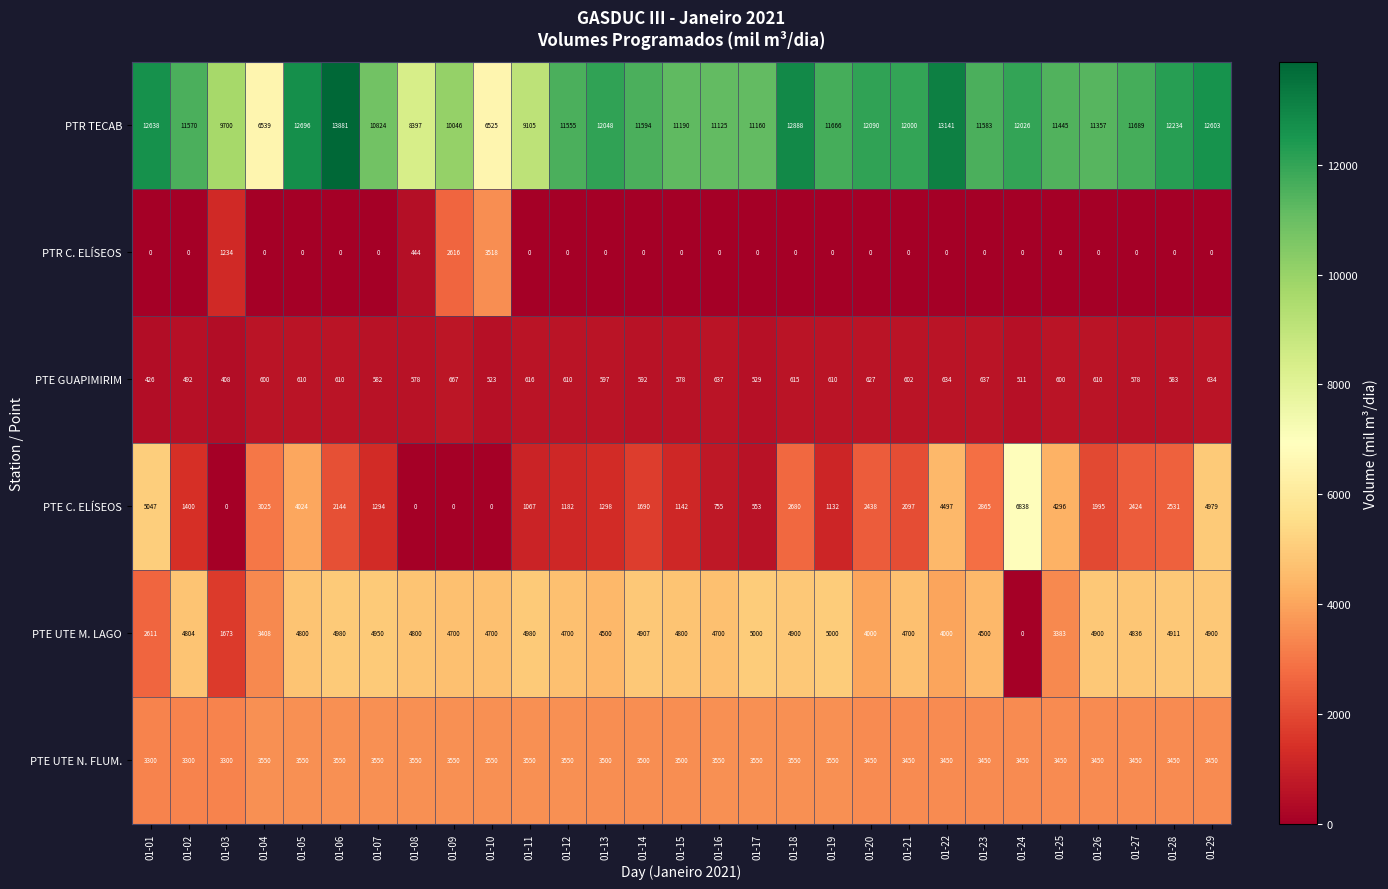

Between 01-01 and 01-07, which series saw the biggest shift?

PTE C. ELÍSEOS